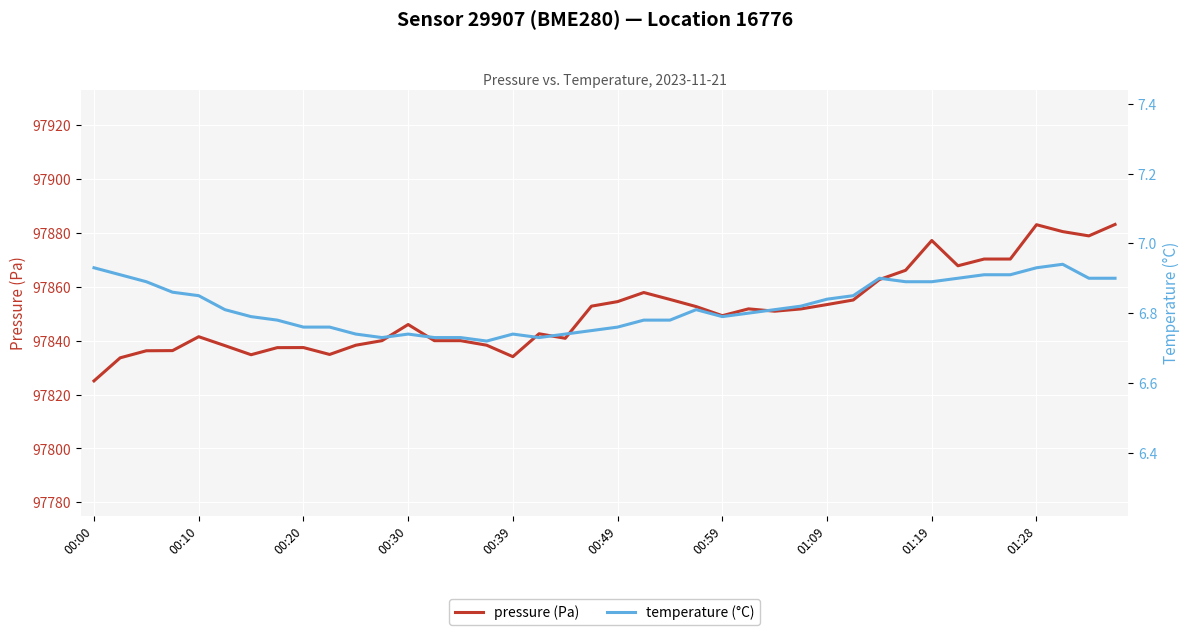

At which label does pressure (Pa) reach its minimum?

00:00